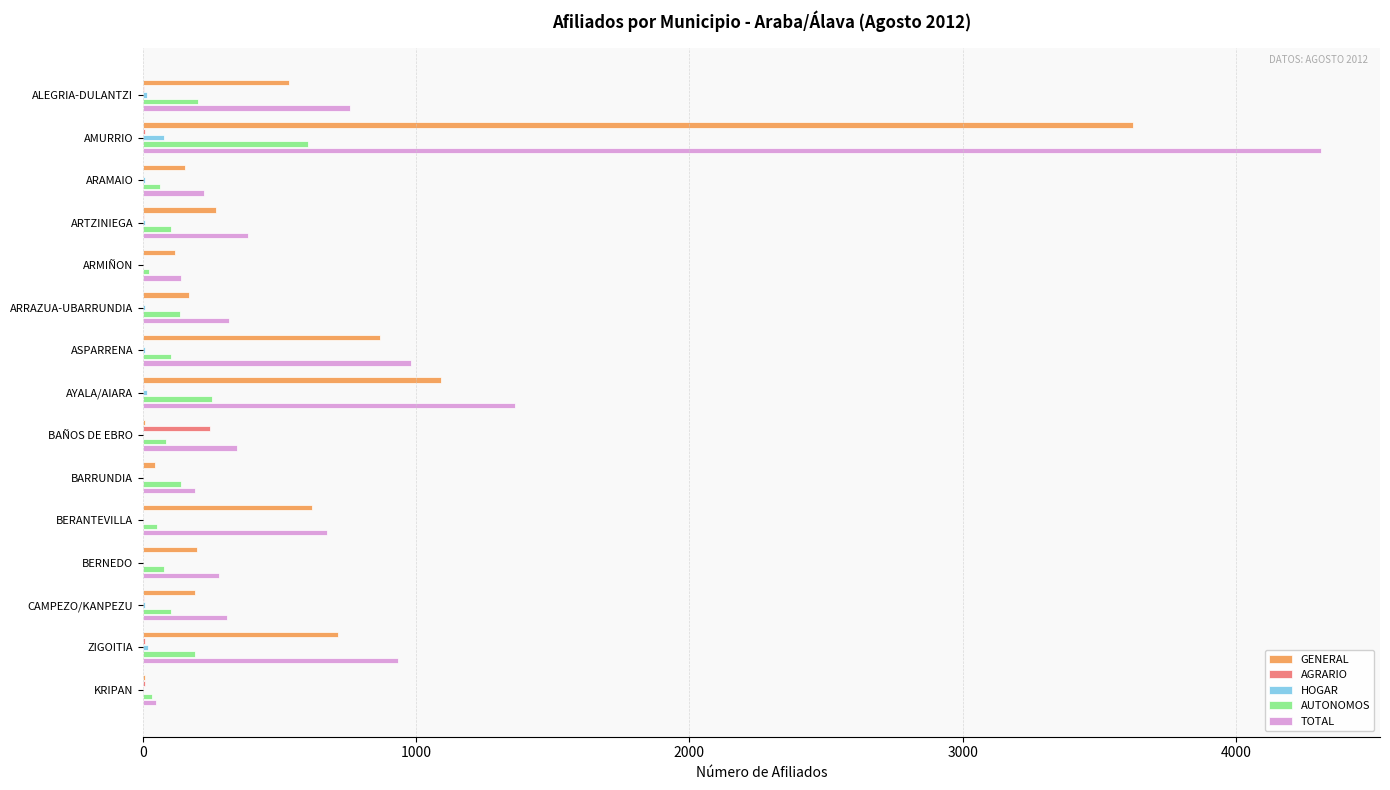

At which category is the sum across all series the highest?

AMURRIO